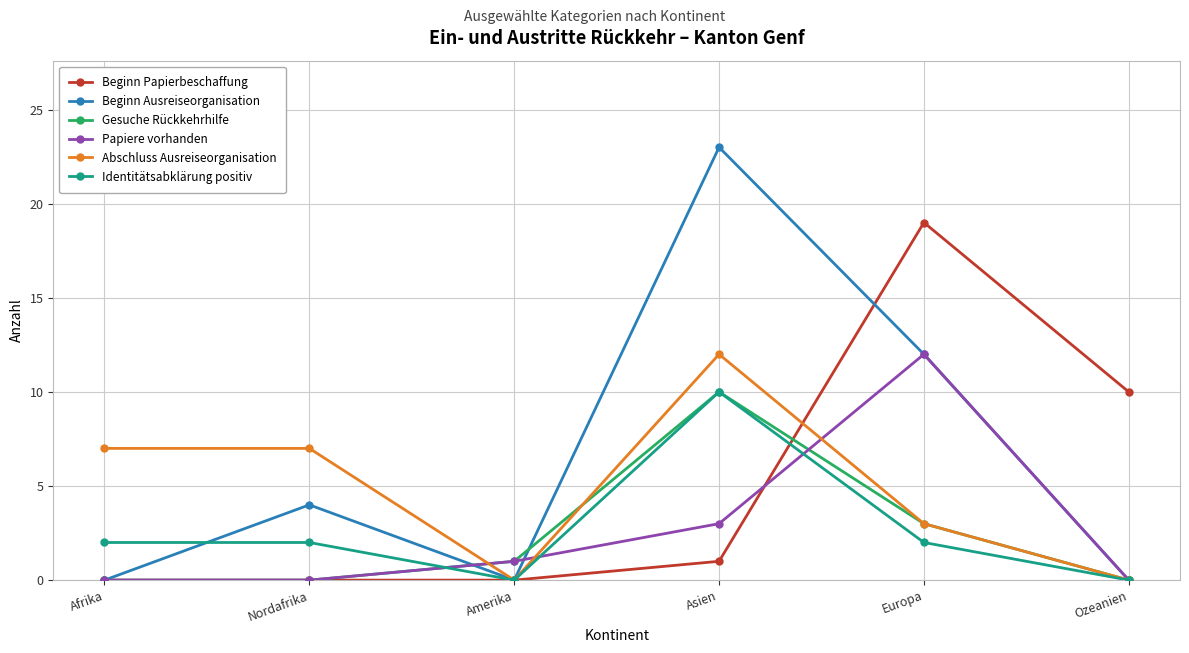

The value of Beginn Papierbeschaffung at Afrika is 12. True or false?

False